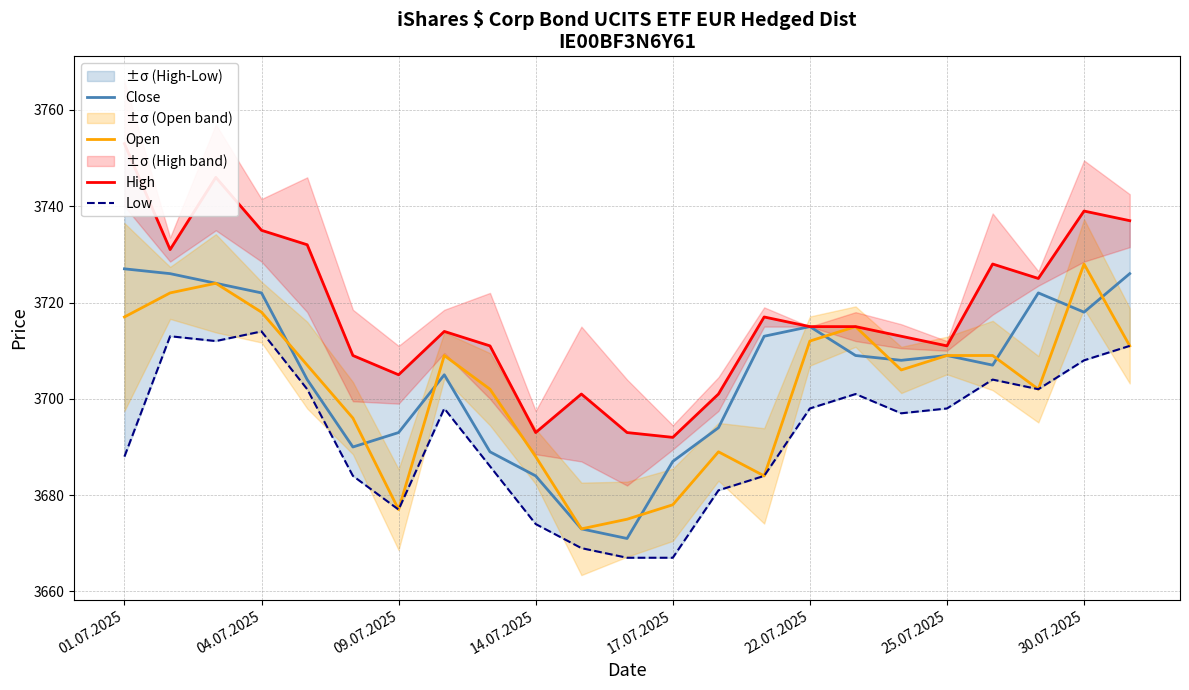

What are all the series names shown in the legend?

Close, Open, High, Low